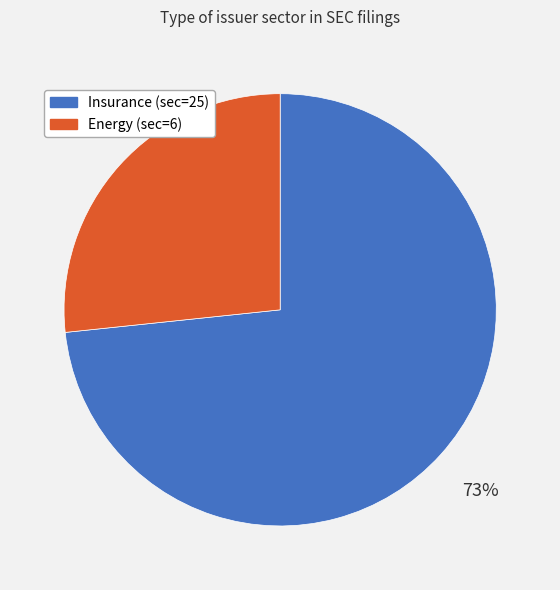

Which category has the biggest portion of the pie?

Insurance (sec=25)